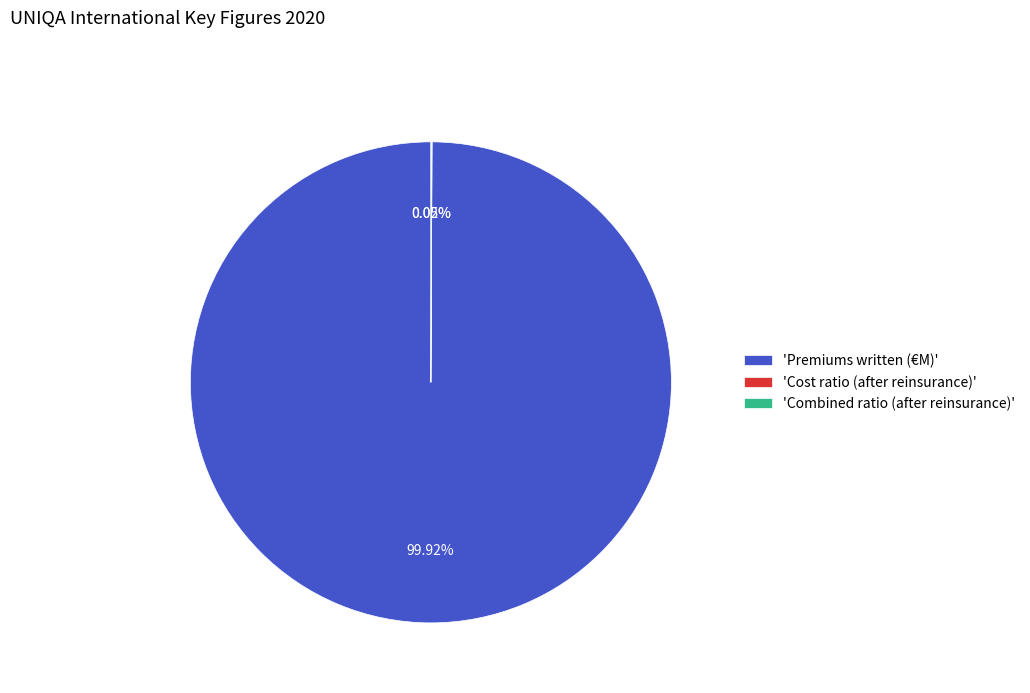

What is the largest slice in the pie chart?

'Premiums written (€M)'